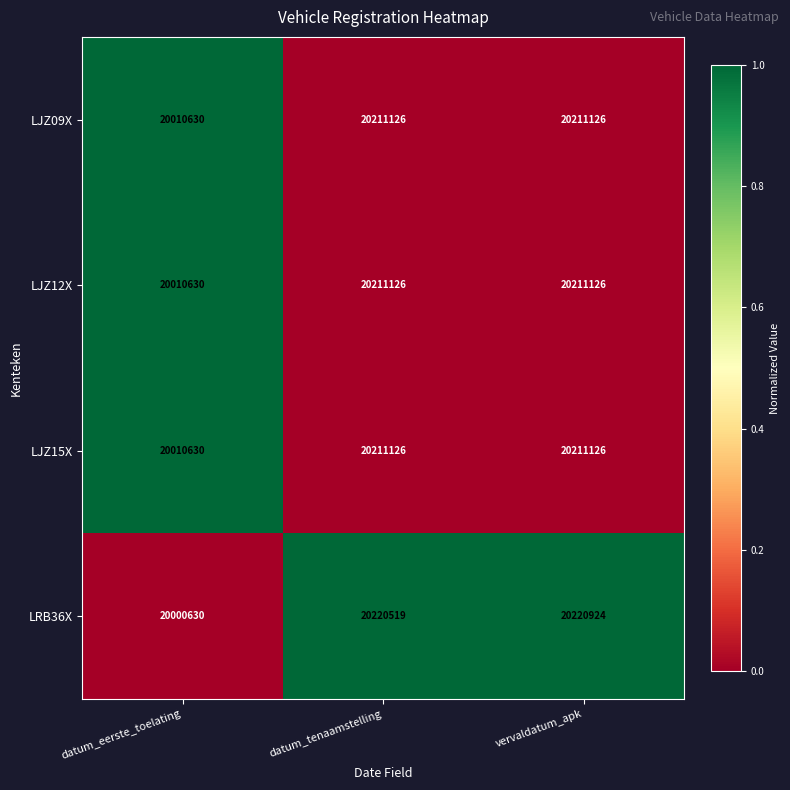

What is the total value across all series at datum_tenaamstelling?

80853897